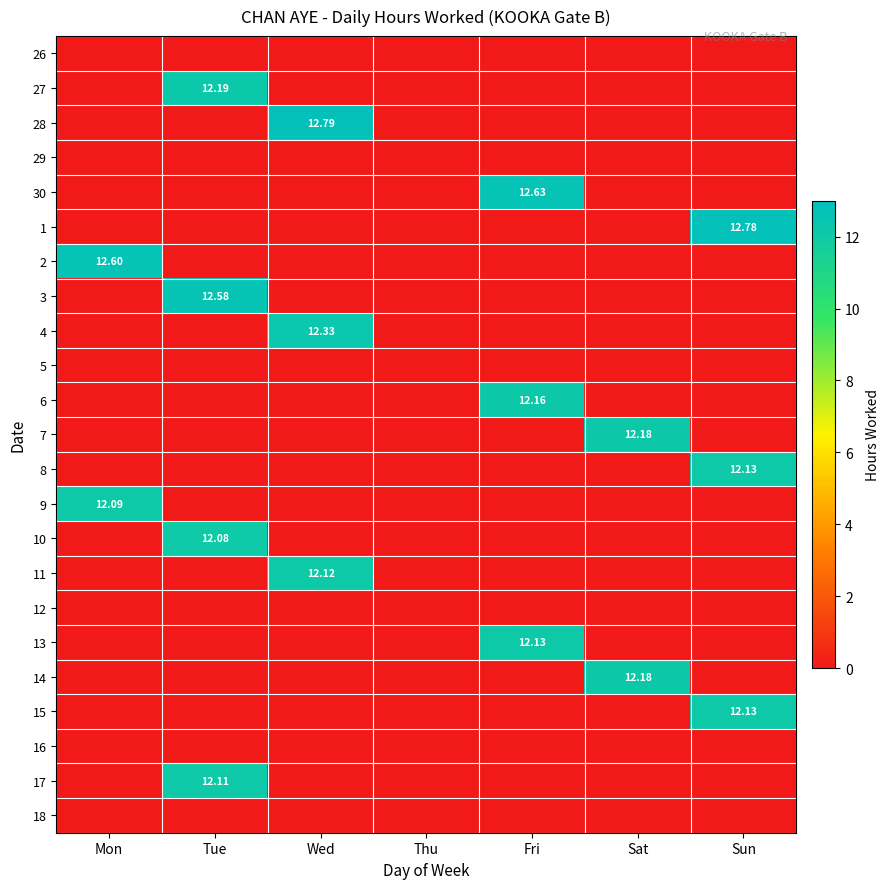

True or false: 17 has a value of -8.1 at Mon.

False